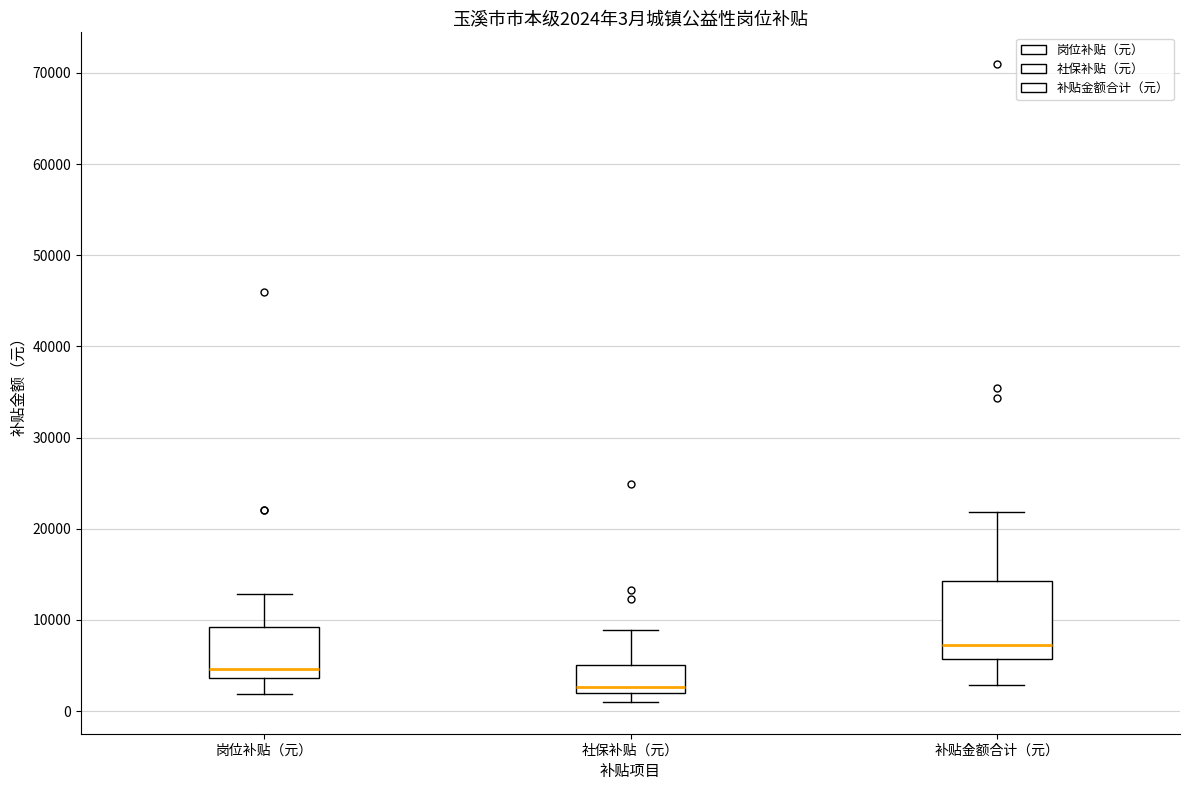

Which box has the lowest median line?

社保补贴（元）